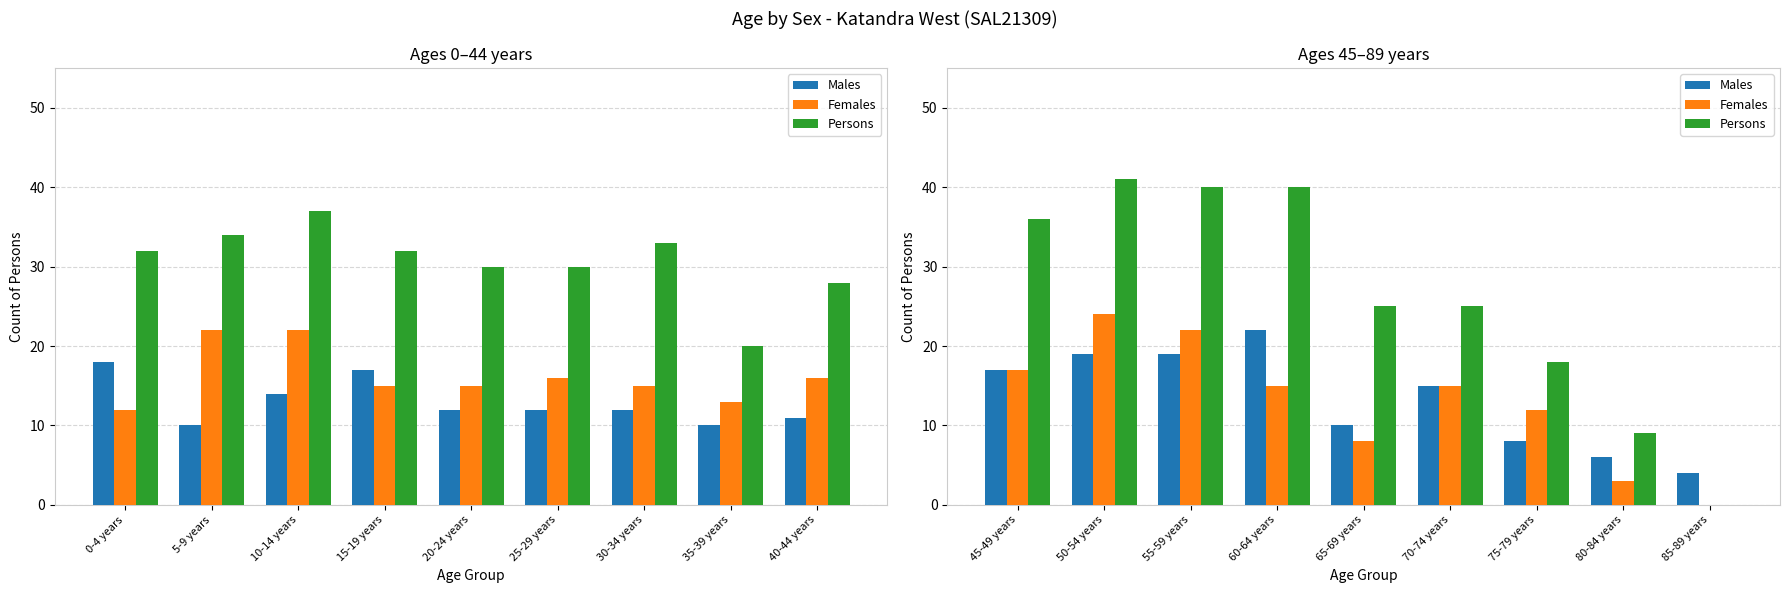

Count the number of categories in the chart.

9